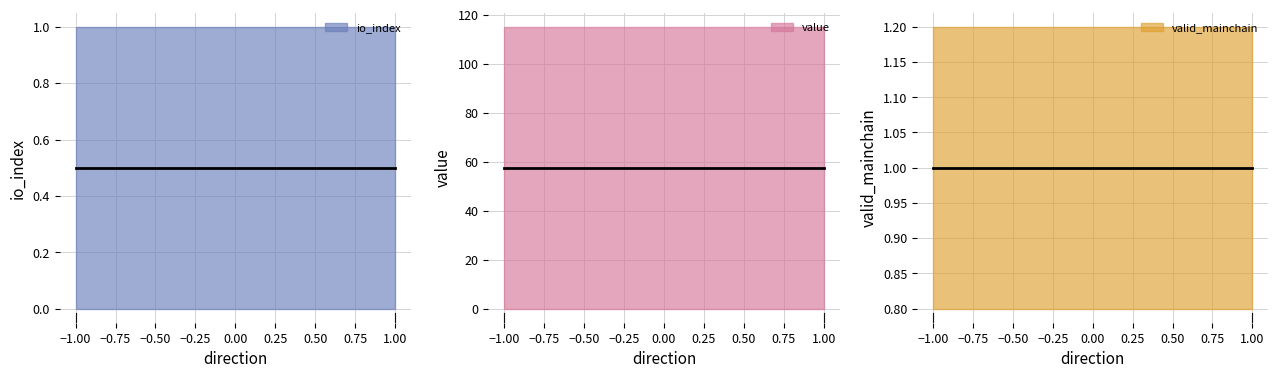

Where is value nearest to the value 57?

-1